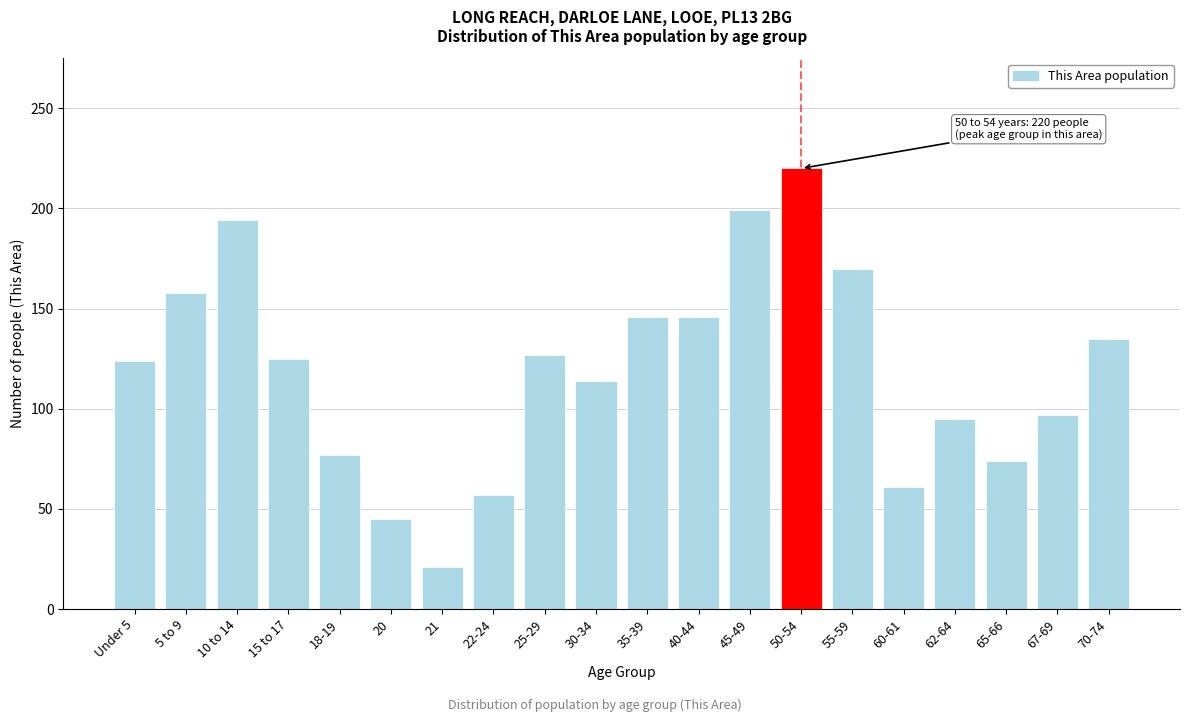

What is the value of the 13th bar from the left?

199